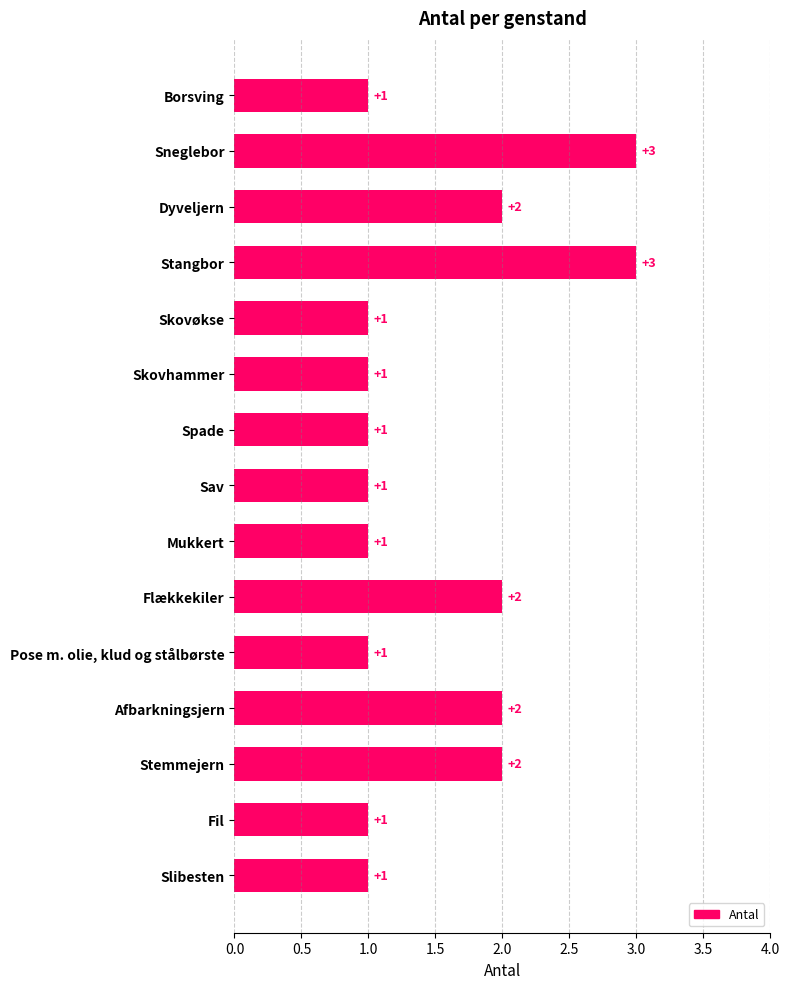

Between Skovøkse and Dyveljern, which is larger?

Dyveljern